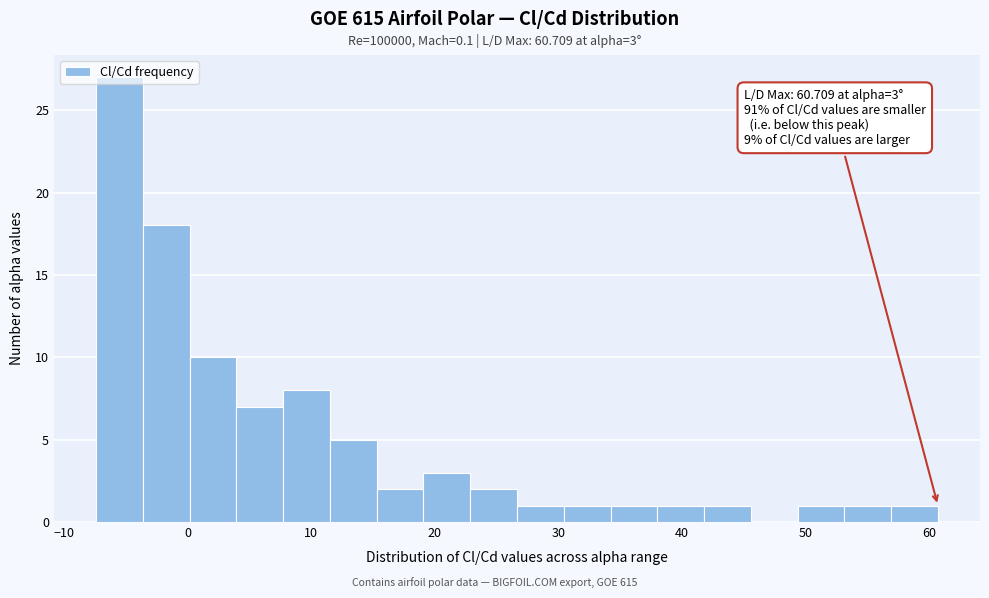

Read against the x-axis, roughly where is the centre of the tallest bar?

-6